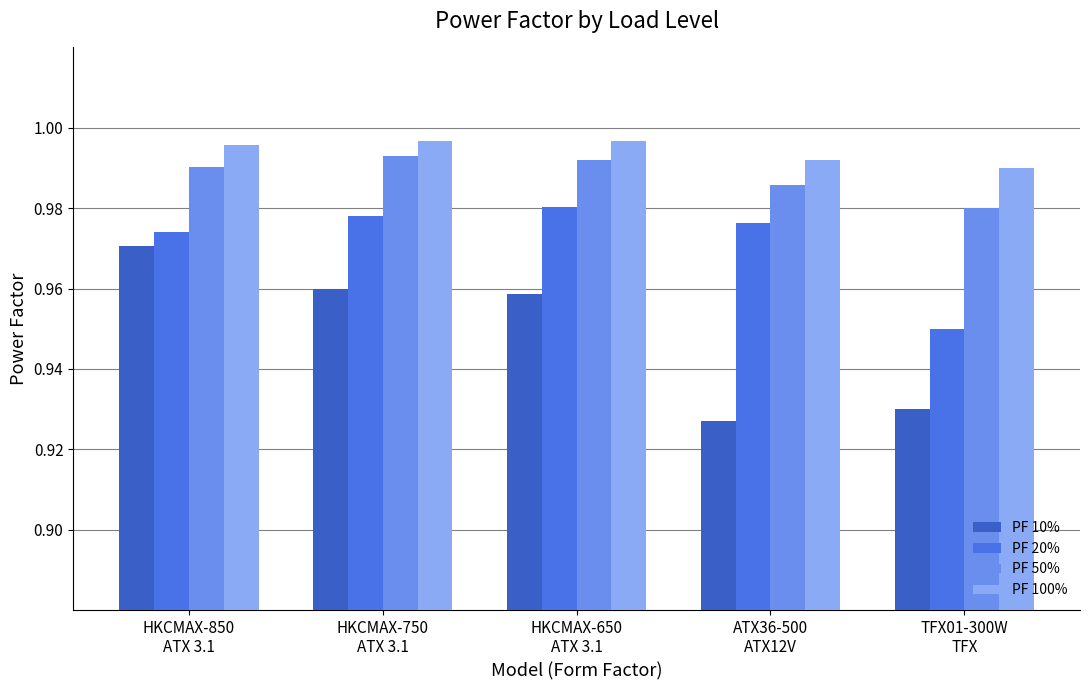

Which series has the largest range (max minus min)?

PF 10%